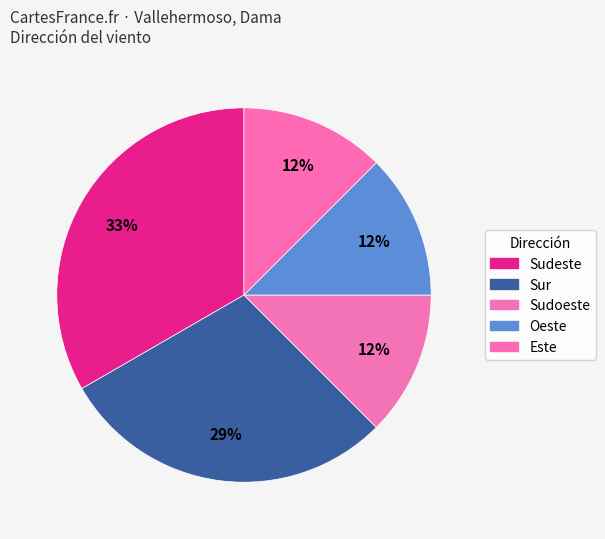

How many slices are in this pie chart?

5